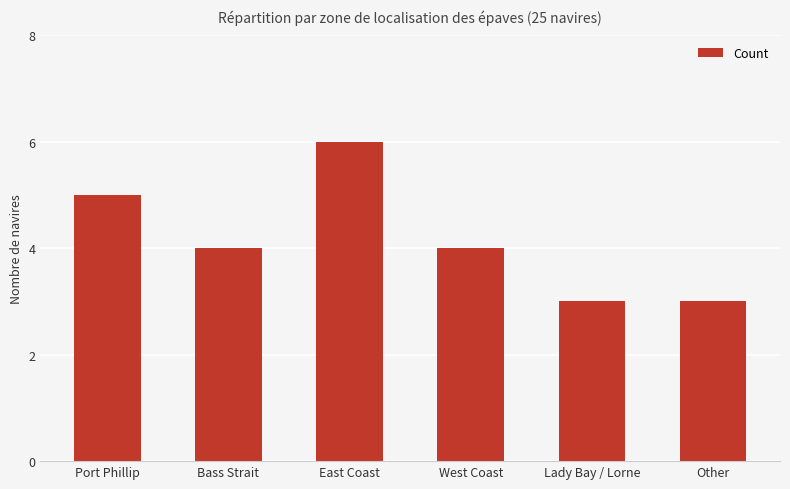

Reading left to right, transcribe all the data shown in this chart.

Port Phillip=5	Bass Strait=4	East Coast=6	West Coast=4	Lady Bay / Lorne=3	Other=3